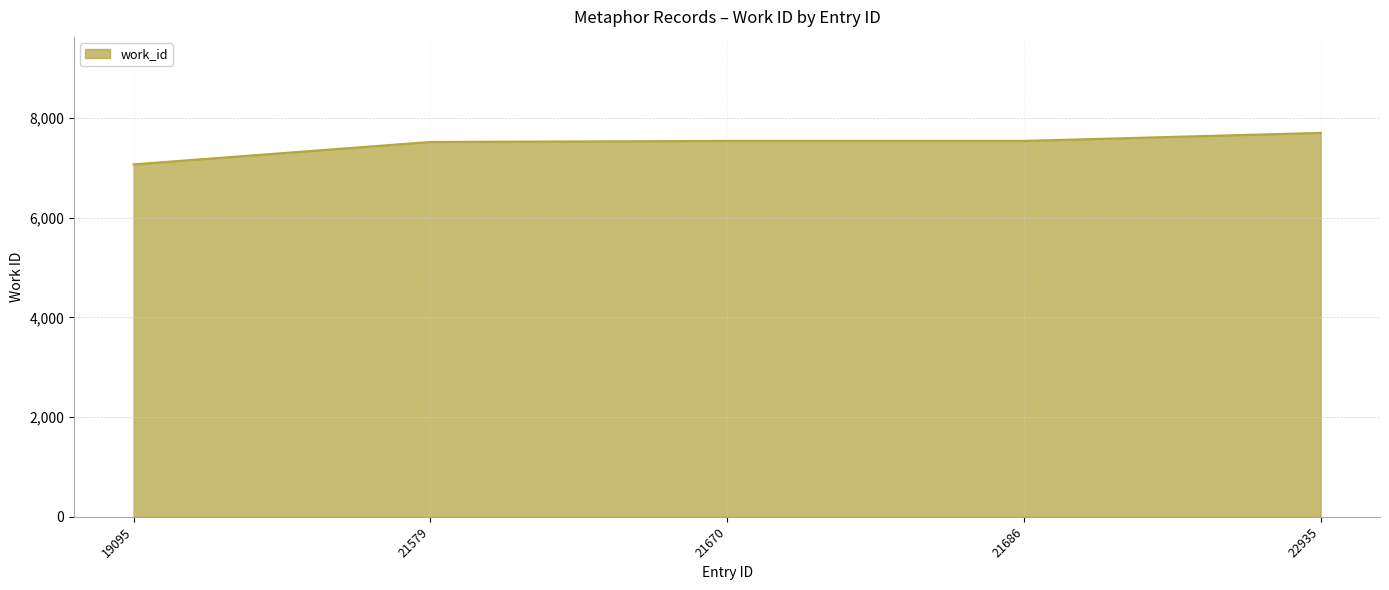

The value at 21670 is 13406. True or false?

False